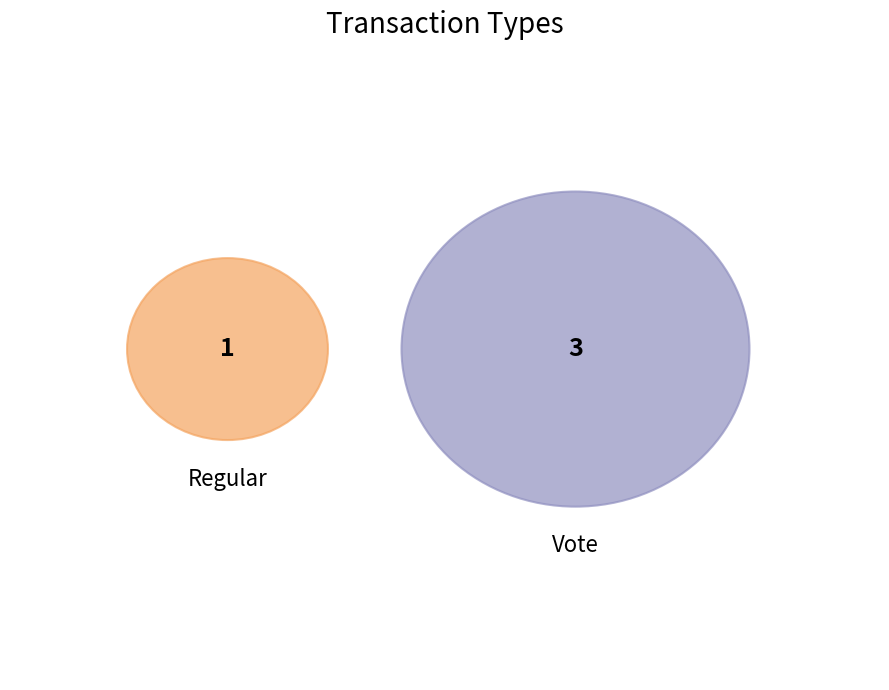

The Vote slice represents 69% of the pie. True or false?

False